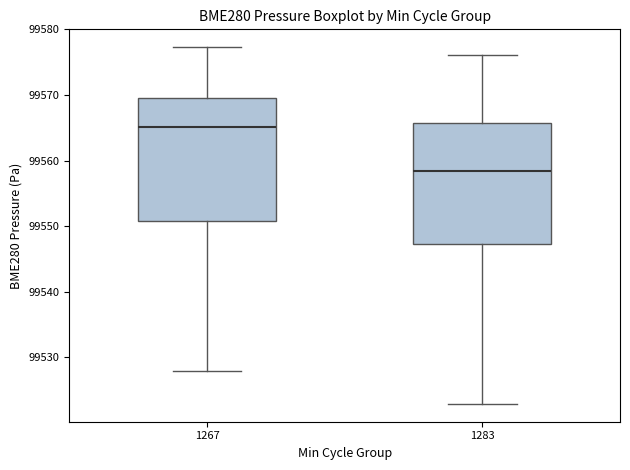

Where does the lower whisker of the box at x = 1267 end on the y-axis? The values are not printed on the chart, so give them approximately, as read against the axis.

99528